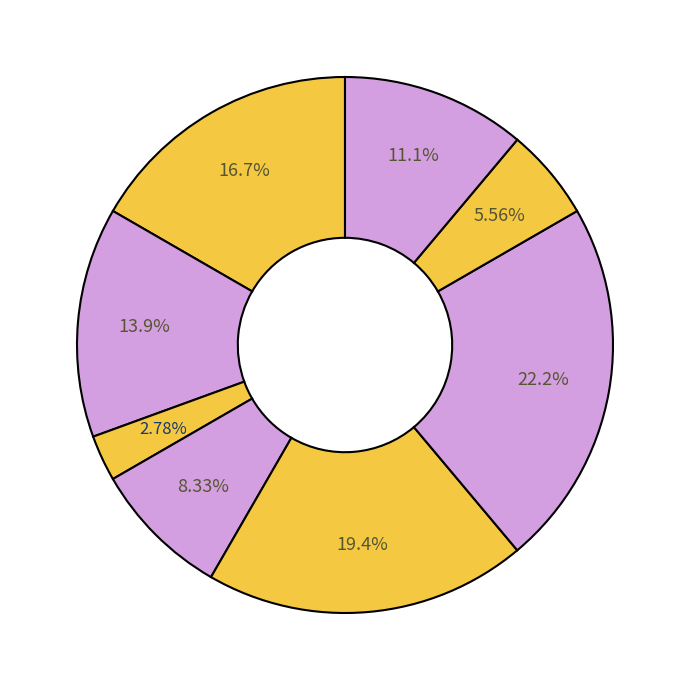

How many segments does this pie chart have?

8